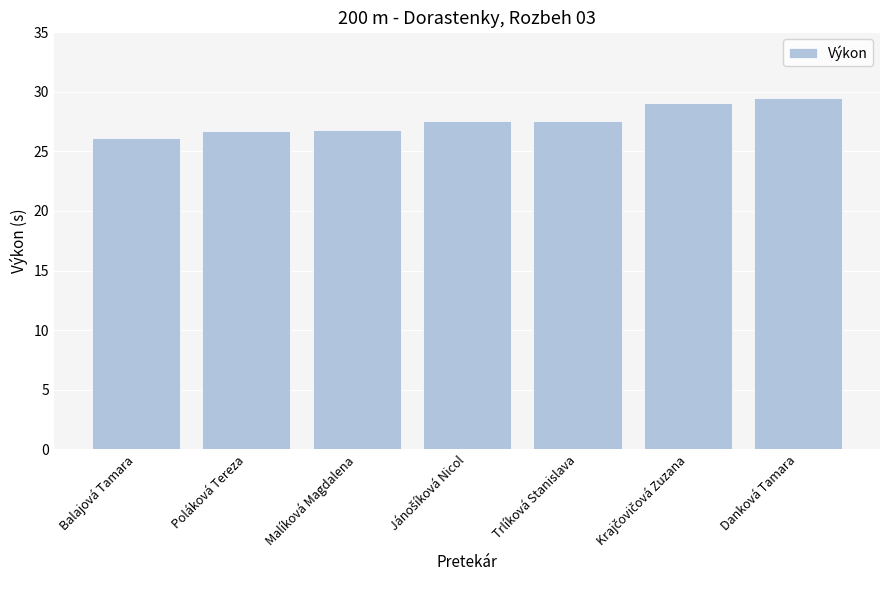

What is the ratio of the value at Poláková Tereza to the value at Danková Tamara?

0.9